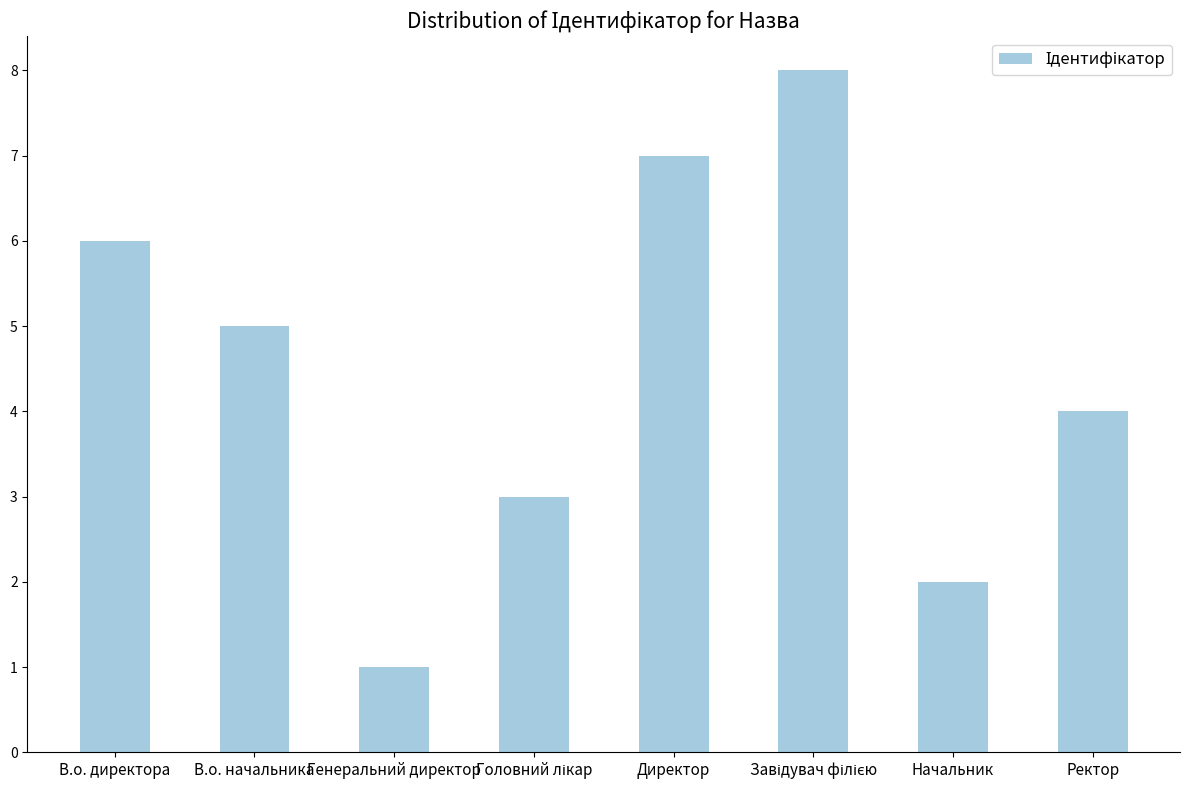

Reading left to right, transcribe all the data shown in this chart.

6	5	1	3	7	8	2	4